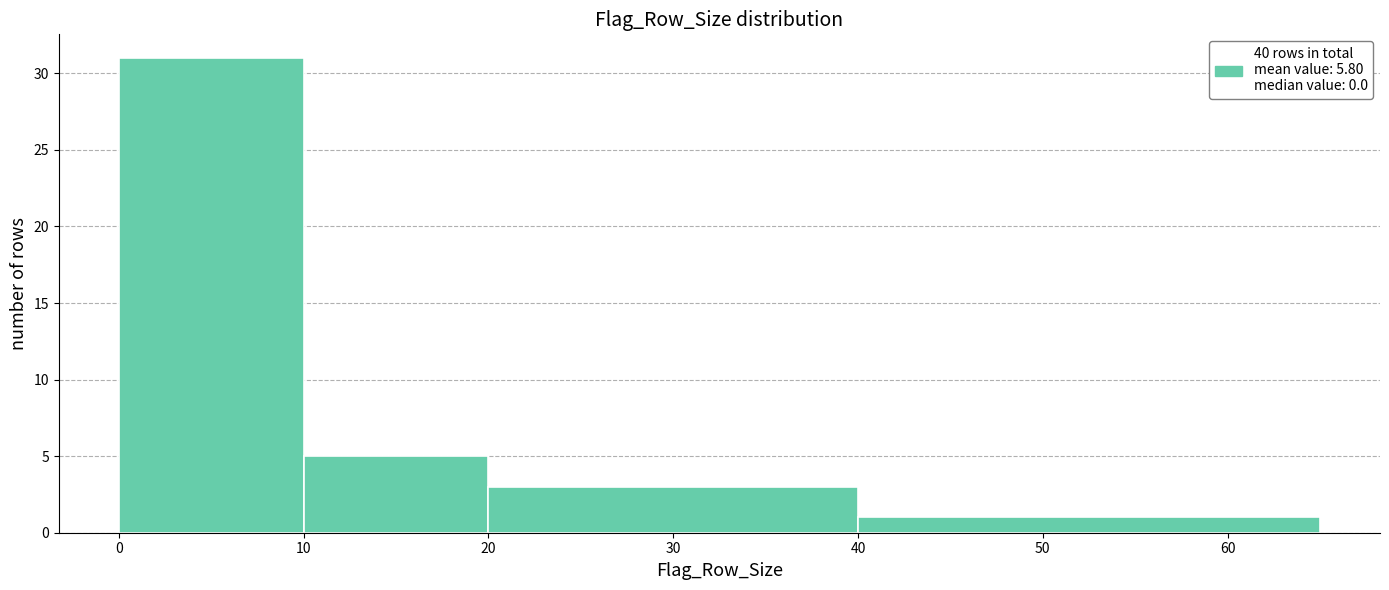

What is the height of the bar covering 10 to 20 on the x-axis? The values are not printed on the chart, so give them approximately, as read against the axis.

5